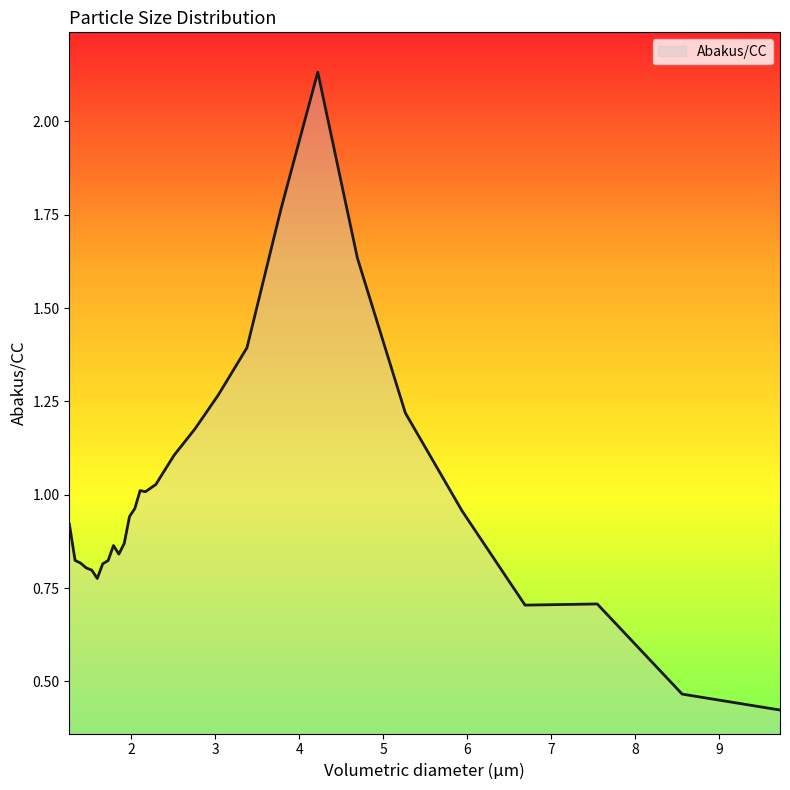

How many series are shown in this chart?

1